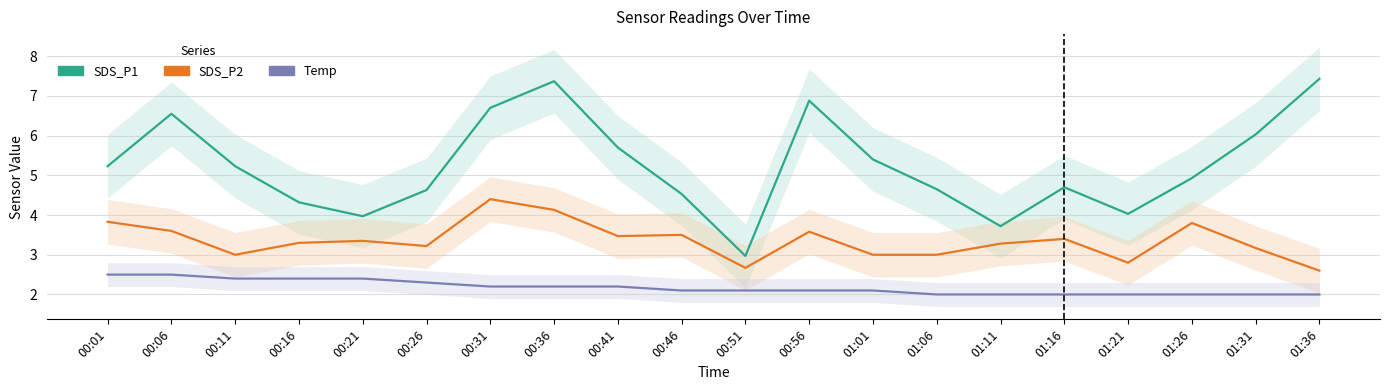

At which category is the sum across all series the highest?

00:36